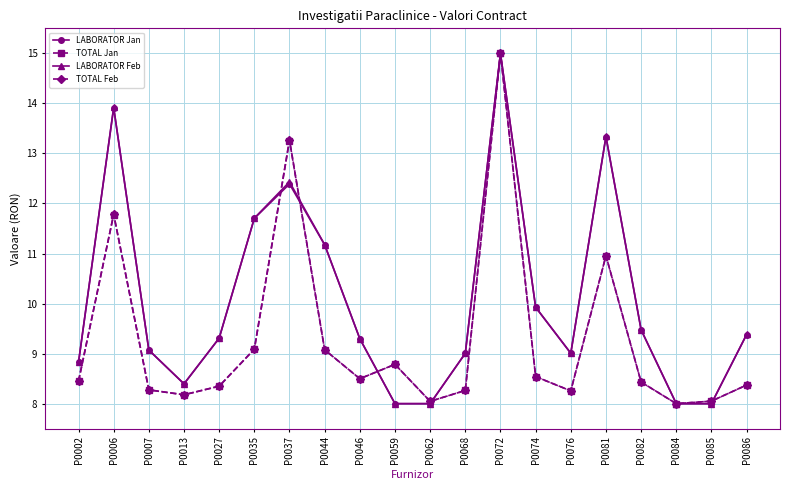

Where is the first local maximum for TOTAL Jan?

P0006